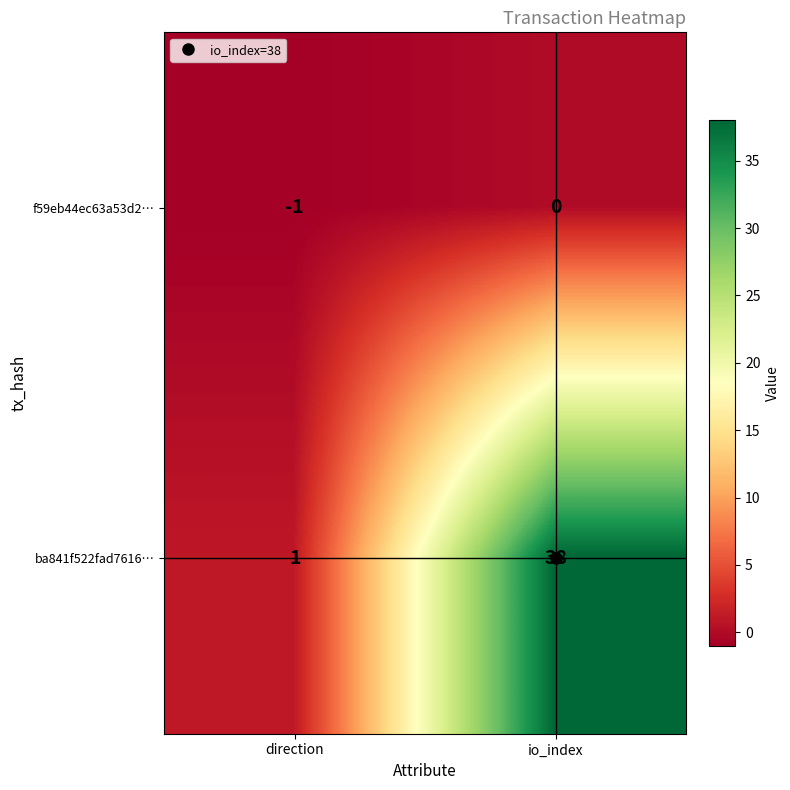

Rank the series at direction from highest to lowest value.

ba841f522fad7616…, f59eb44ec63a53d2…